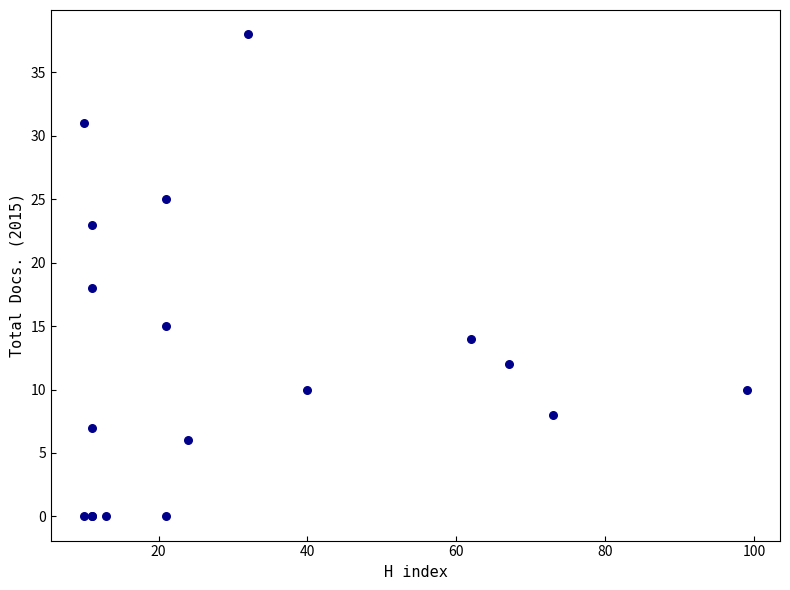

What Y value in the scatter plot is closest to 19?

18